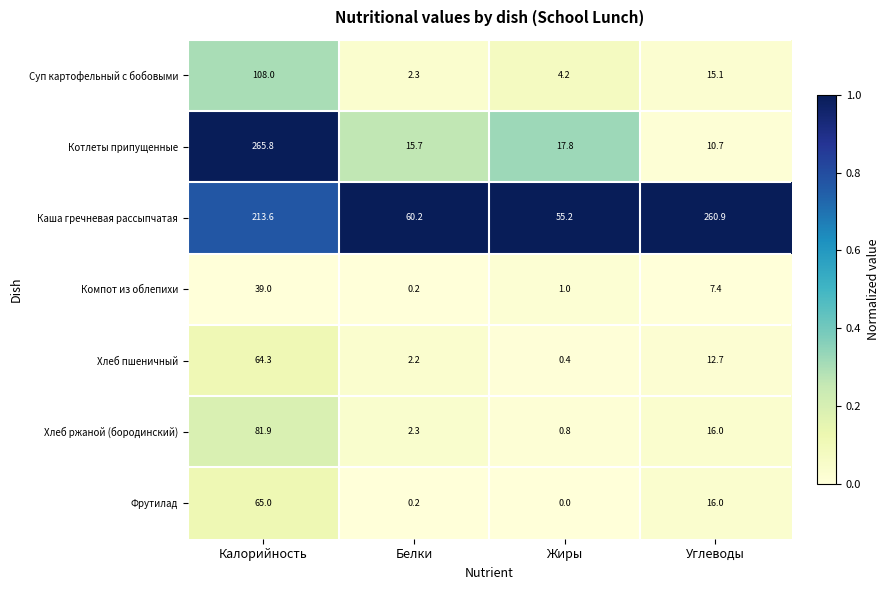

Reading left to right, what are all the values shown in this chart?

Суп картофельный с бобовыми: 108.0	2.3	4.2	15.1
Котлеты припущенные: 265.8	15.7	17.8	10.7
Каша гречневая рассыпчатая: 213.6	60.2	55.2	260.9
Компот из облепихи: 39.0	0.2	1.0	7.4
Хлеб пшеничный: 64.3	2.2	0.4	12.7
Хлеб ржаной (бородинский): 81.9	2.3	0.8	16.0
Фрутилад: 65.0	0.2	0.0	16.0